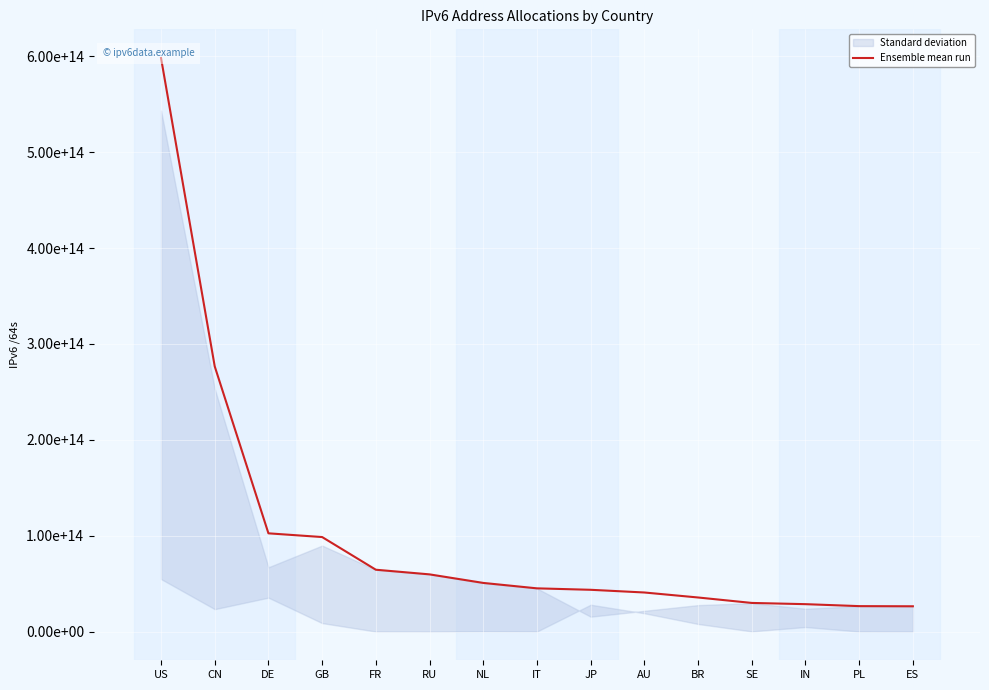

Between AU and JP, which is larger?

JP